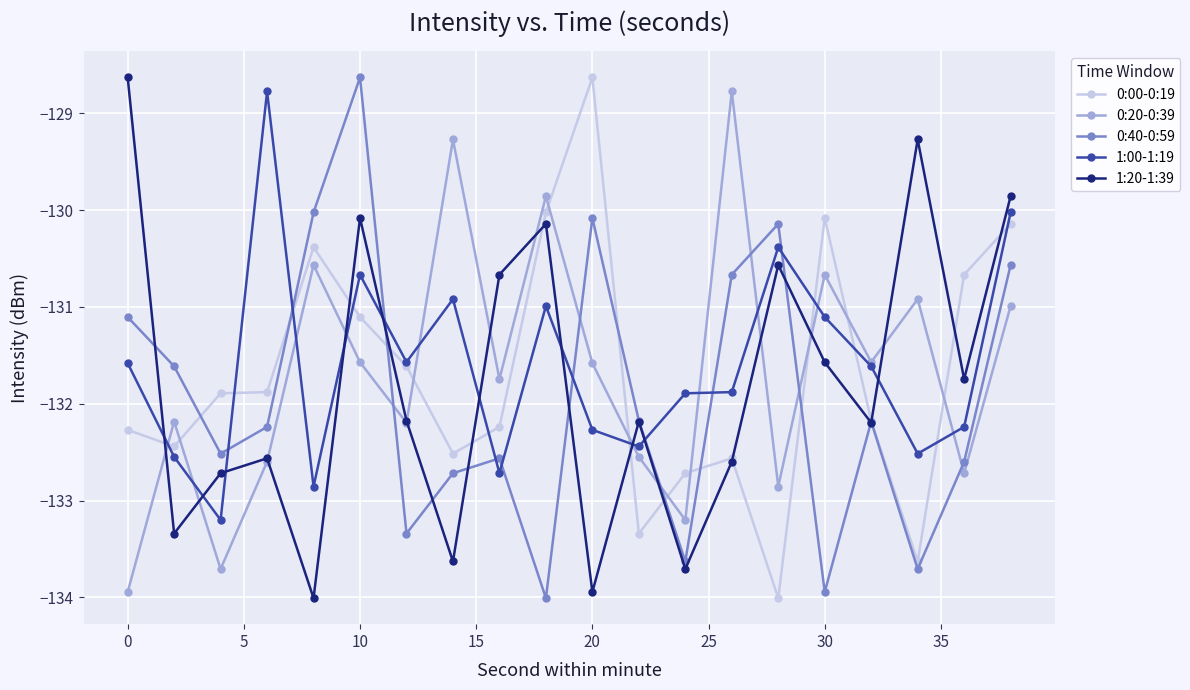

True or false: 0:40-0:59 has more than 0 interior local peaks.

True